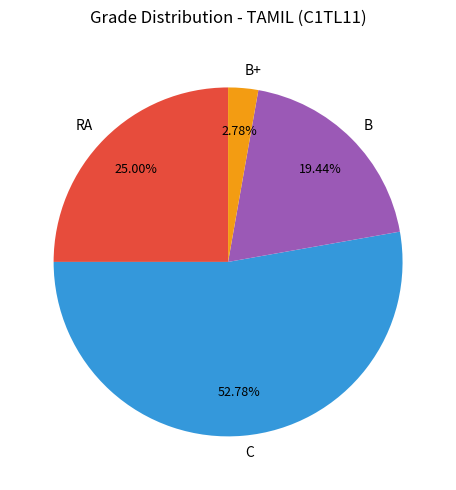

Rank the categories by value from lowest to highest.

B+, B, RA, C